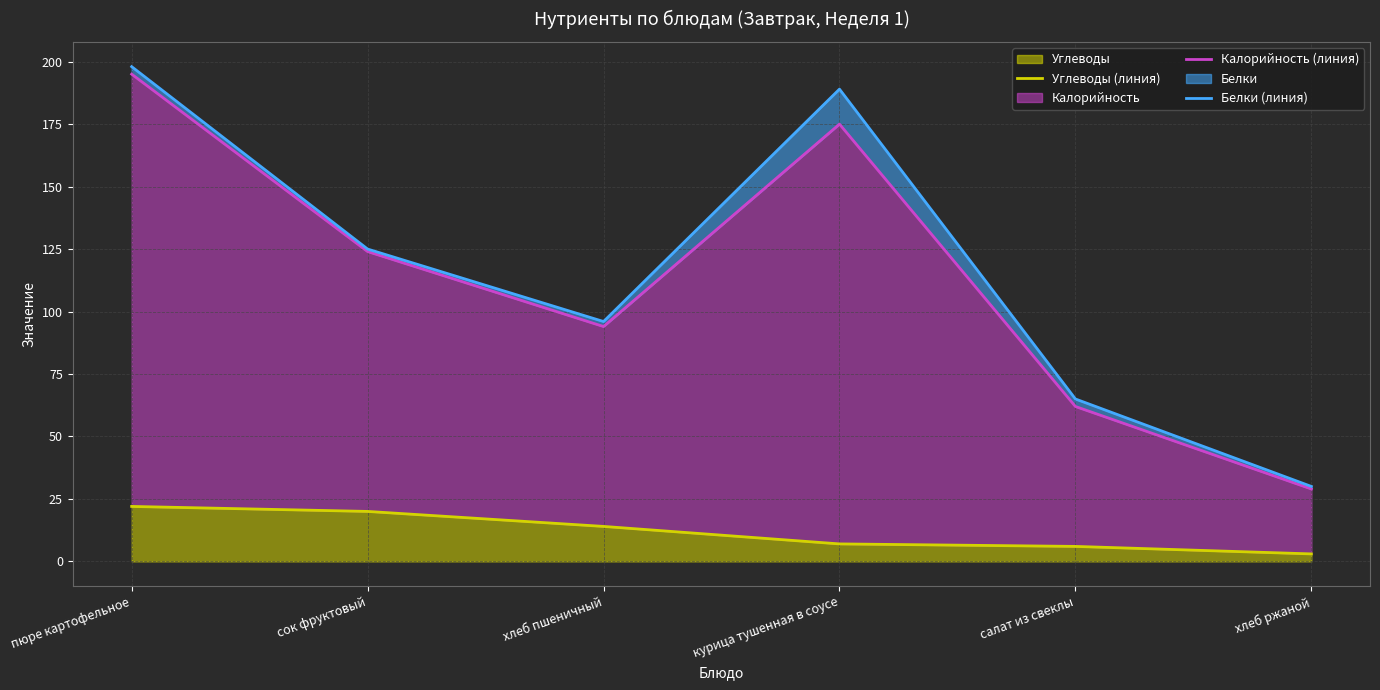

True or false: Калорийность (линия) and Углеводы (линия) intersect in this chart.

False